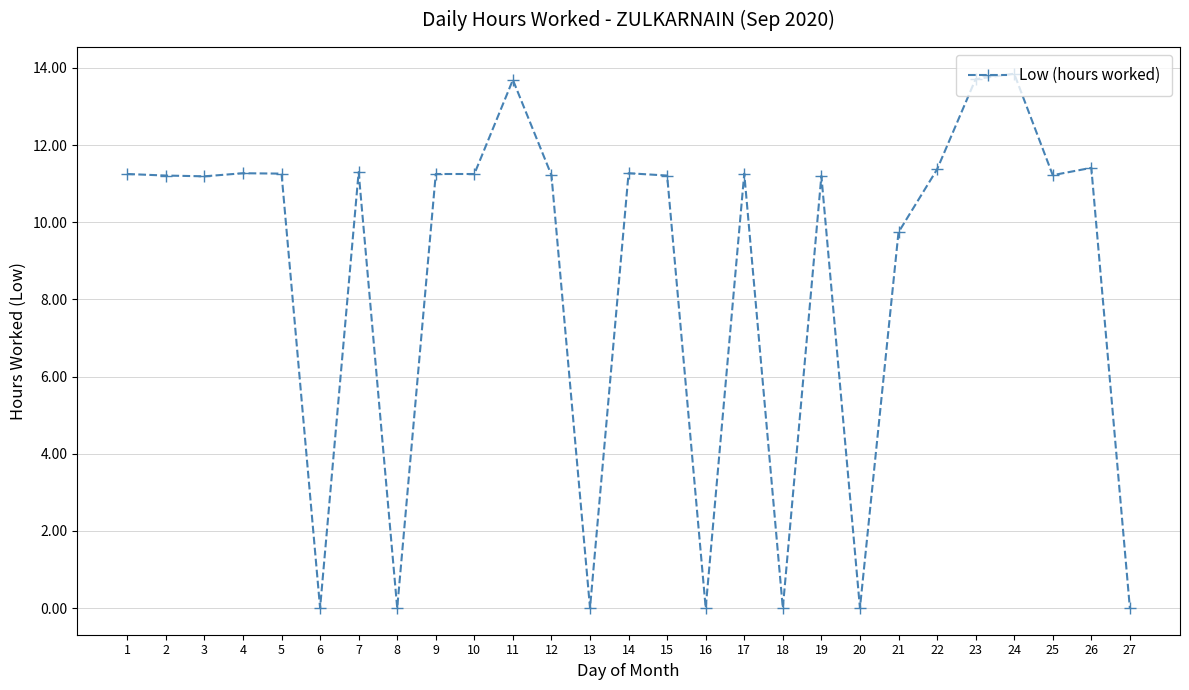

How many categories are shown in the chart?

27